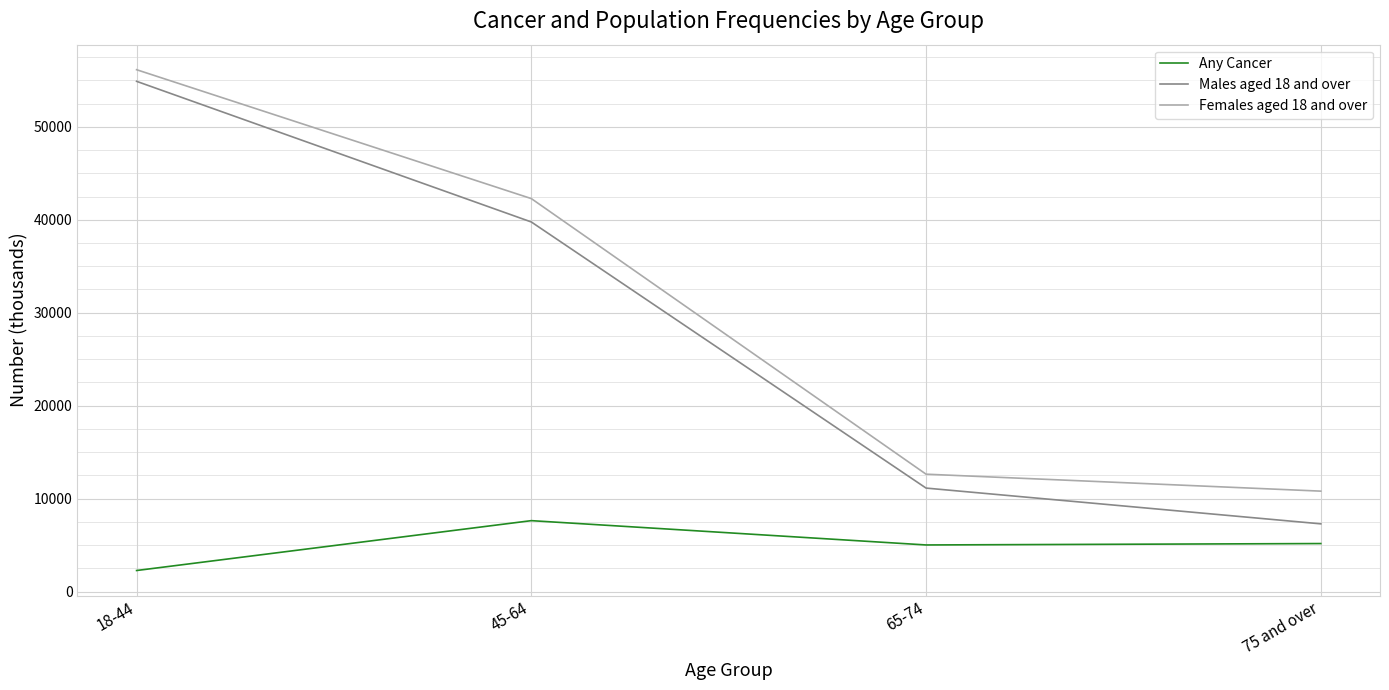

What is the maximum value for Females aged 18 and over?

56142